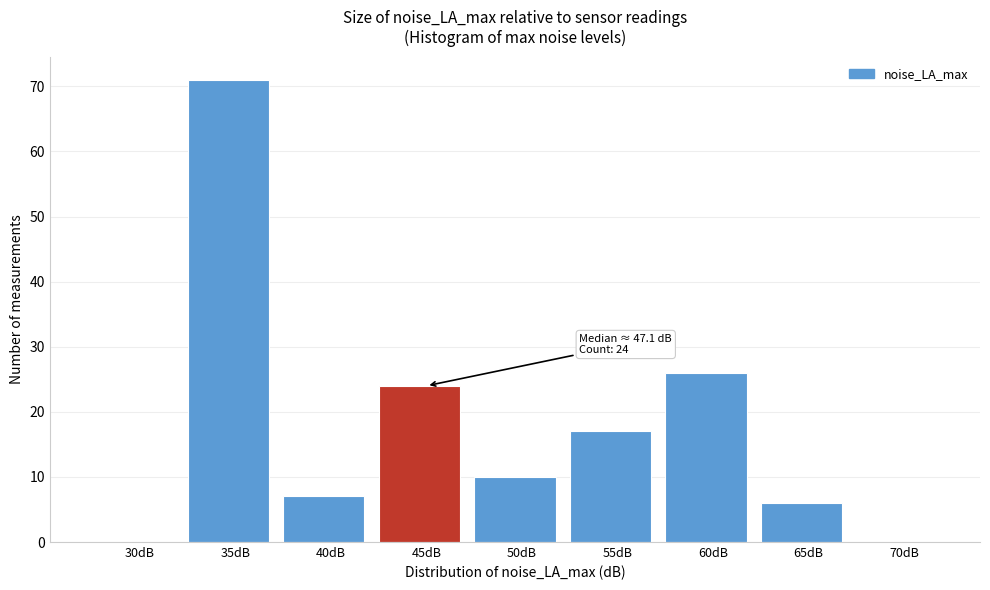

Reading right to left, transcribe all the data shown in this chart.

70dB=0	65dB=6	60dB=26	55dB=17	50dB=10	45dB=24	40dB=7	35dB=71	30dB=0